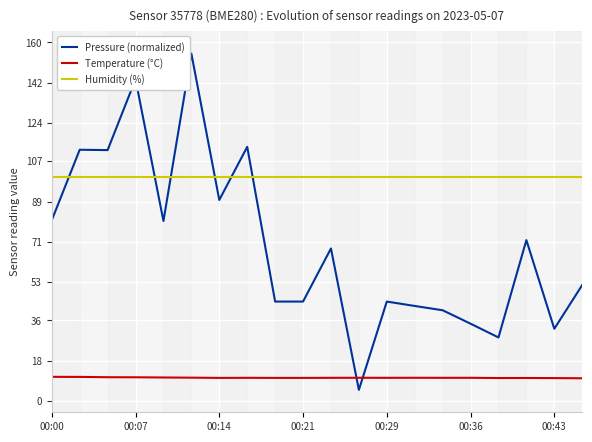

Does the chart display data point markers on the line(s)?

No